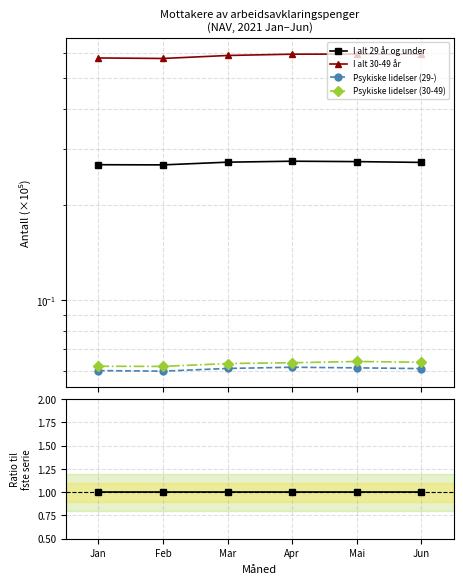

True or false: I alt 29 år og under and Psykiske lidelser (30-49) intersect in this chart.

False